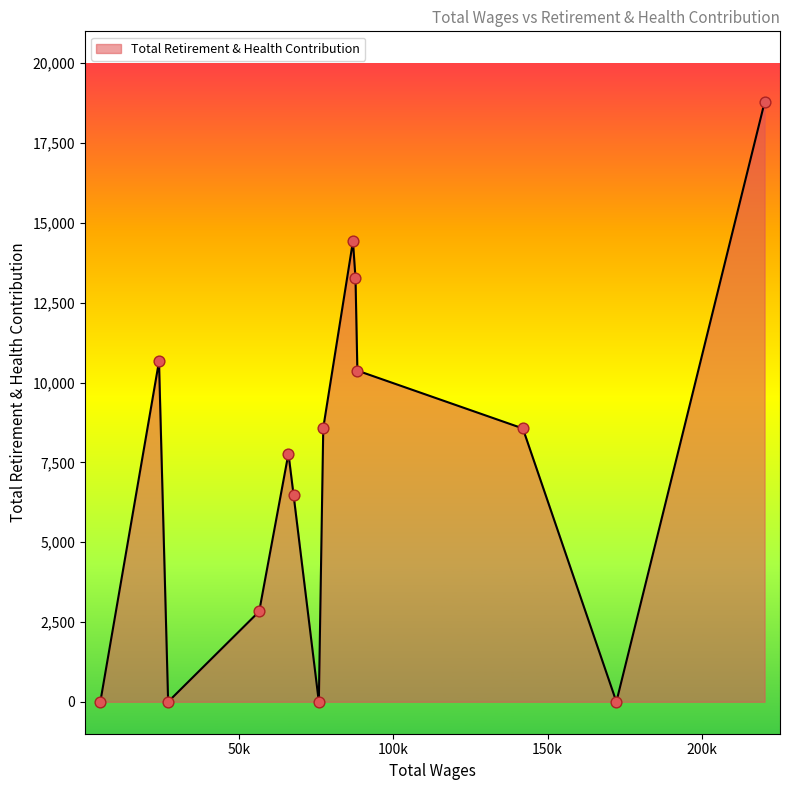

What is the difference between the maximum and minimum values?

18777